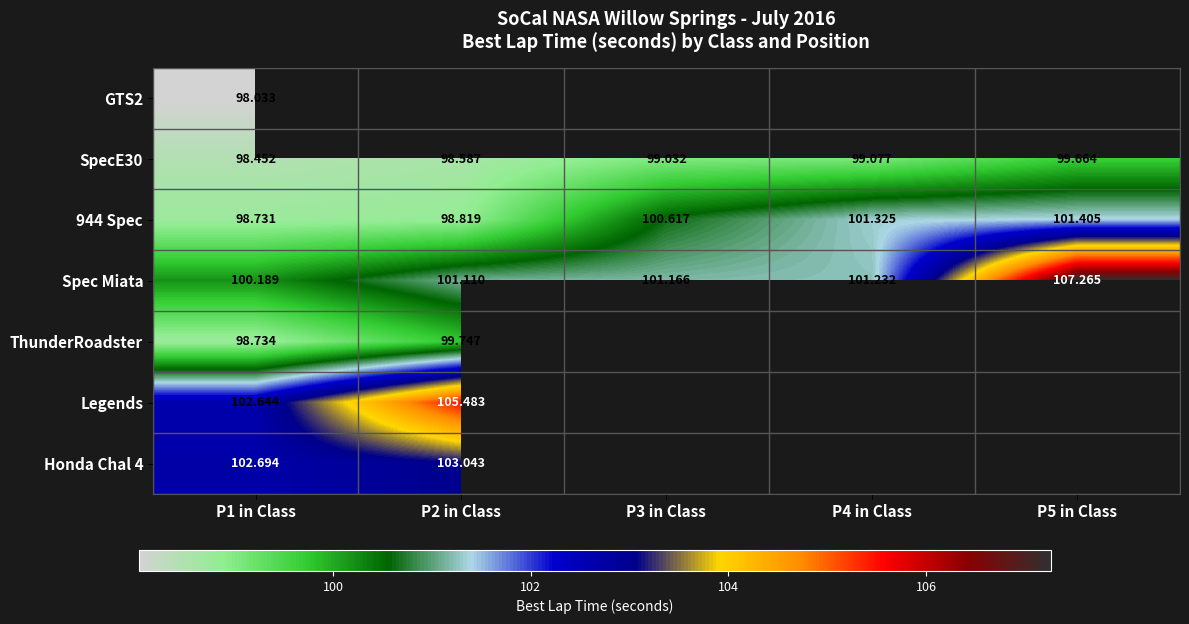

How many values in the Spec Miata series exceed 101?

4